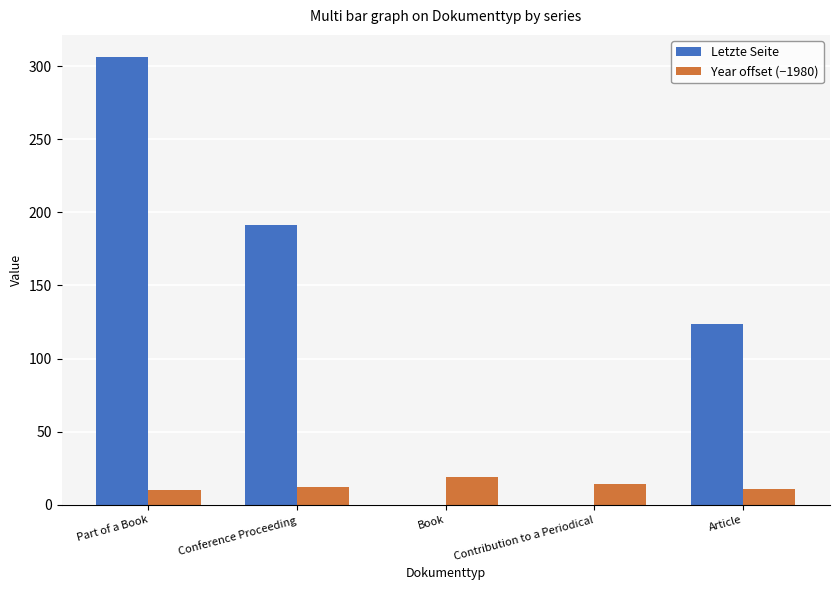

At which category is the sum across all series the highest?

Part of a Book